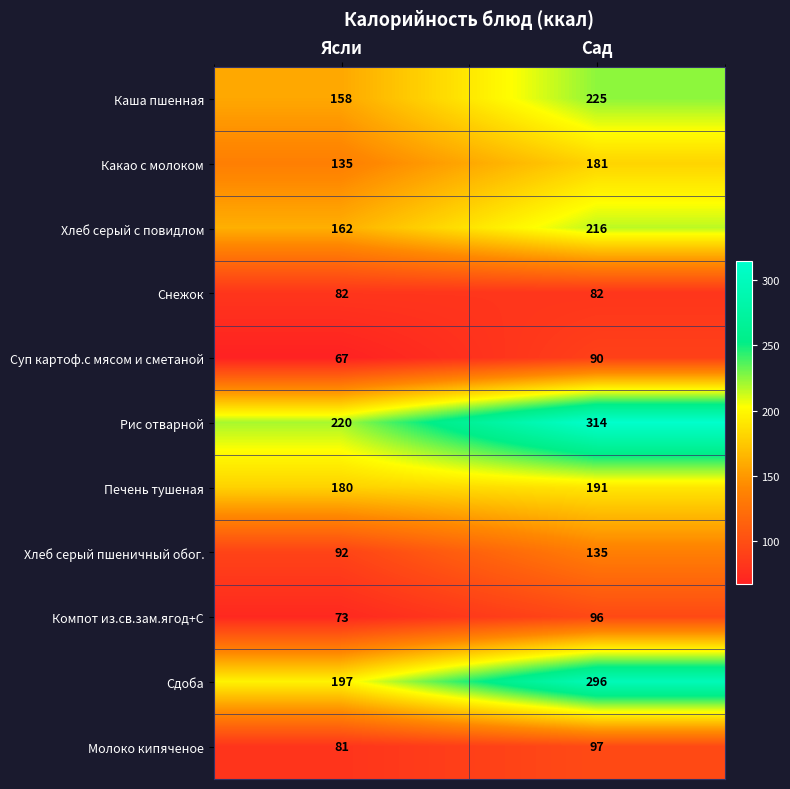

Count the number of data series in this chart.

11